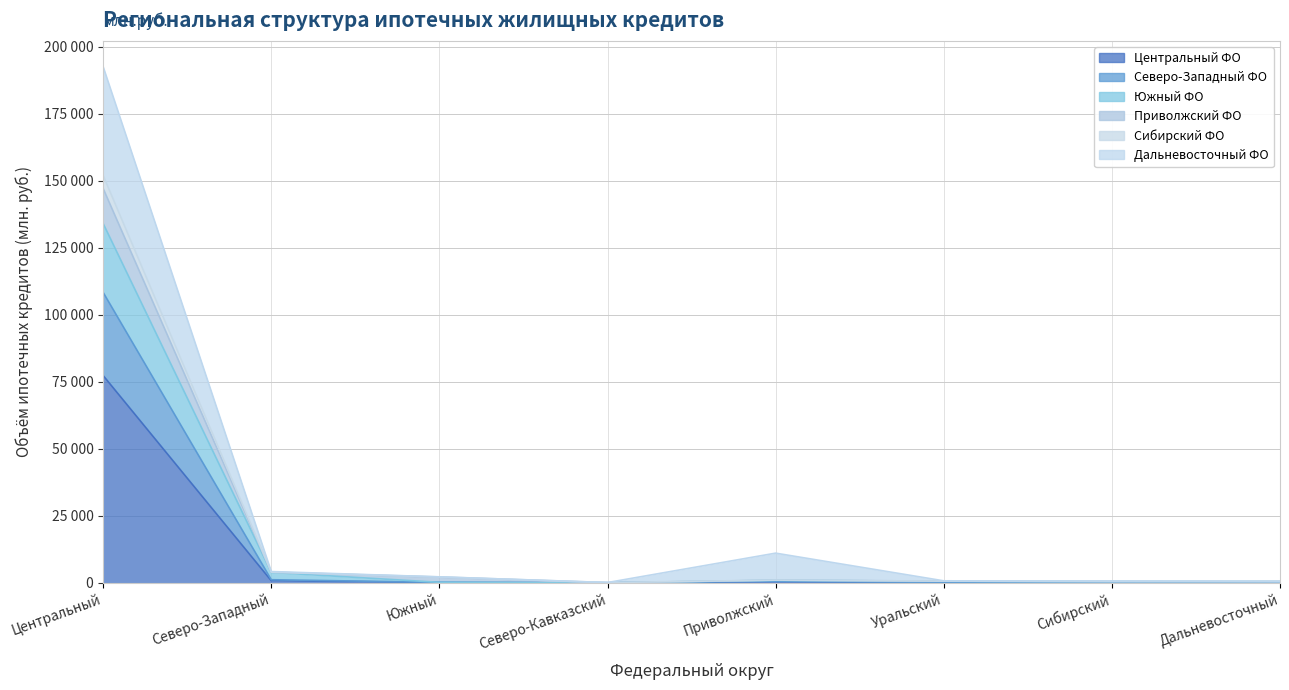

How many series are shown in this chart?

6